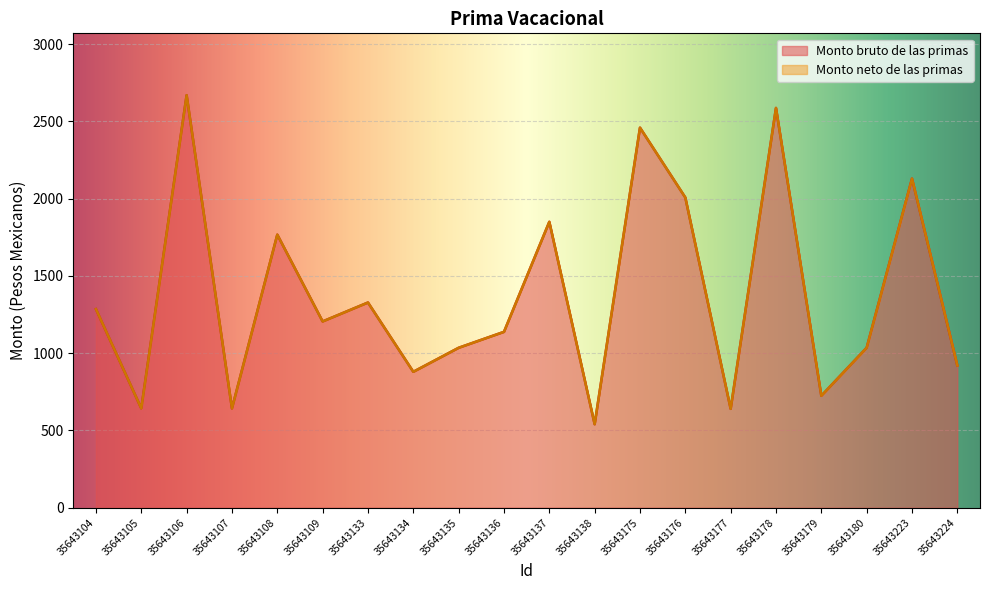

What is the average value of the Monto neto de las primas series?

1374.5